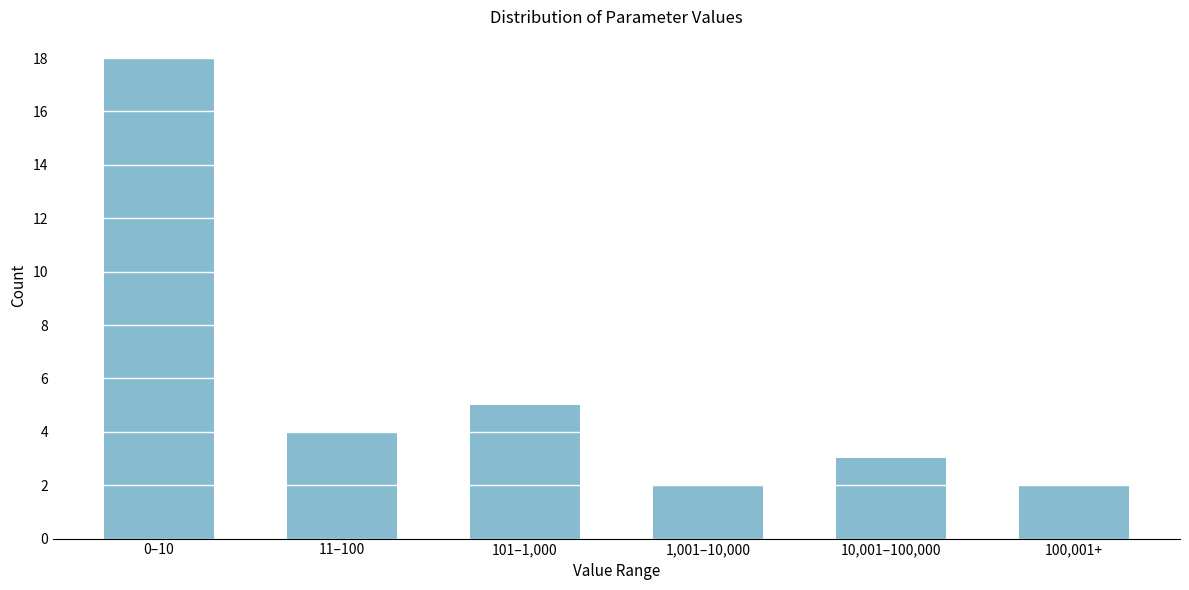

Reading left to right, list all the values displayed in this chart.

18	4	5	2	3	2